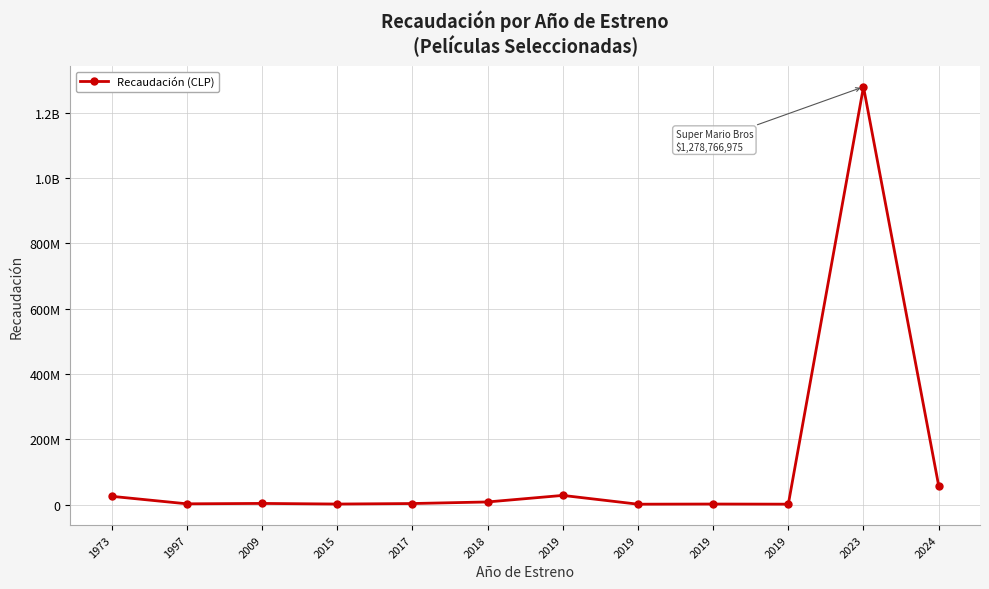

Which label corresponds to the smallest value in the chart?

2019